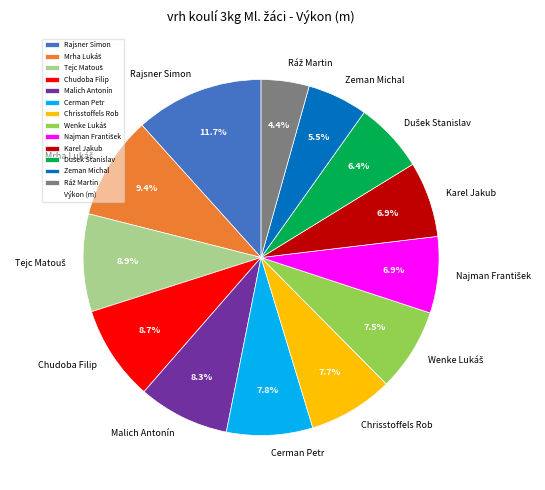

What percentage is the Chudoba Filip slice, to the nearest percent?

9%